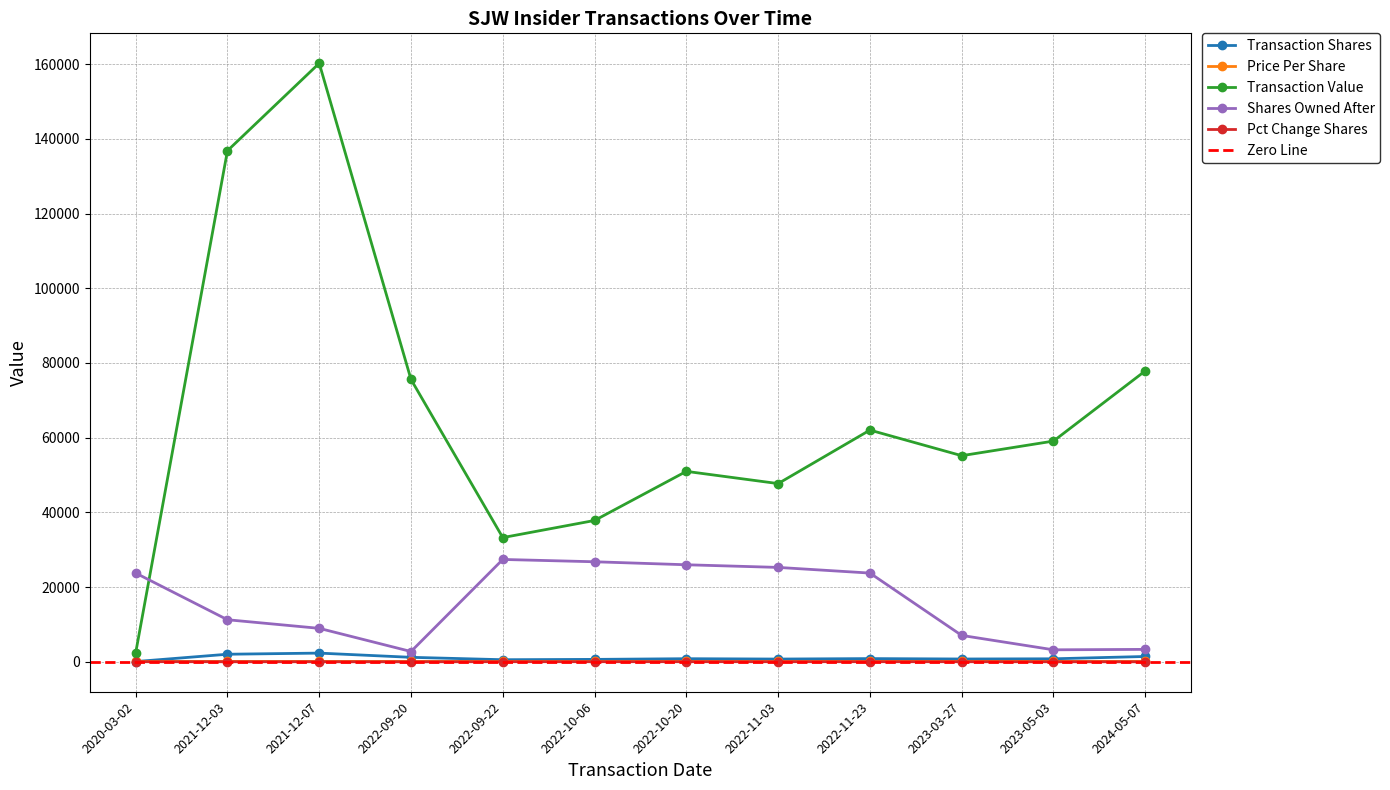

At which label is transactionShares closest to 1169?

2022-09-20